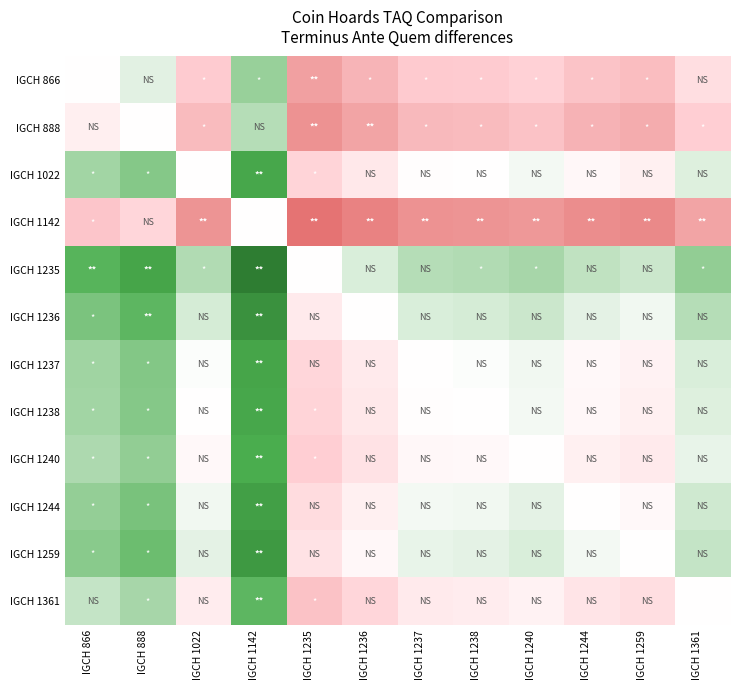

List the series in order of their peak value, lowest first.

IGCH 1235, IGCH 1236, IGCH 1259, IGCH 1244, IGCH 1237, IGCH 1022, IGCH 1238, IGCH 1240, IGCH 1361, IGCH 866, IGCH 888, IGCH 1142